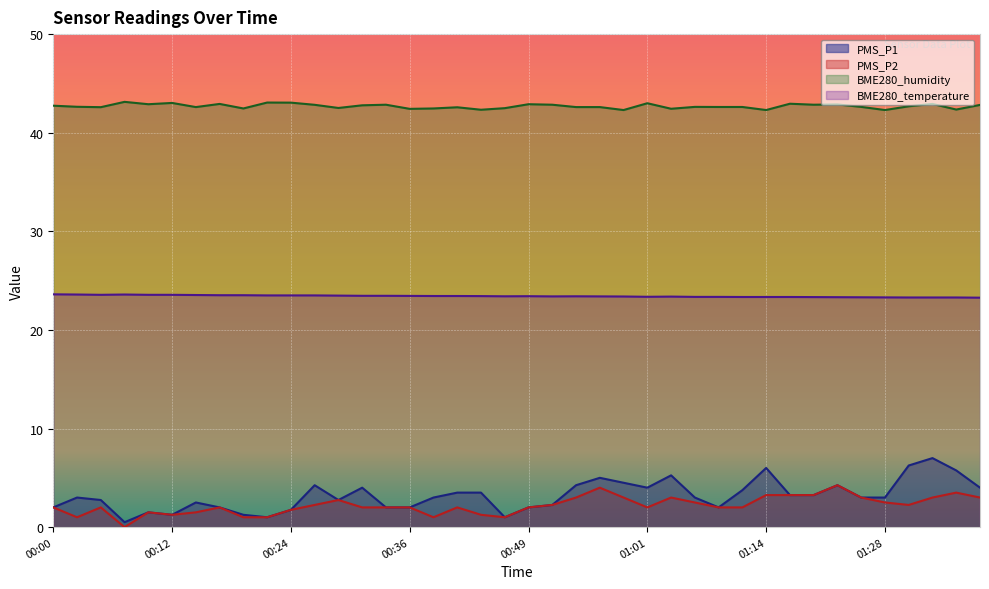

True or false: PMS_P2 and BME280_humidity intersect in this chart.

False